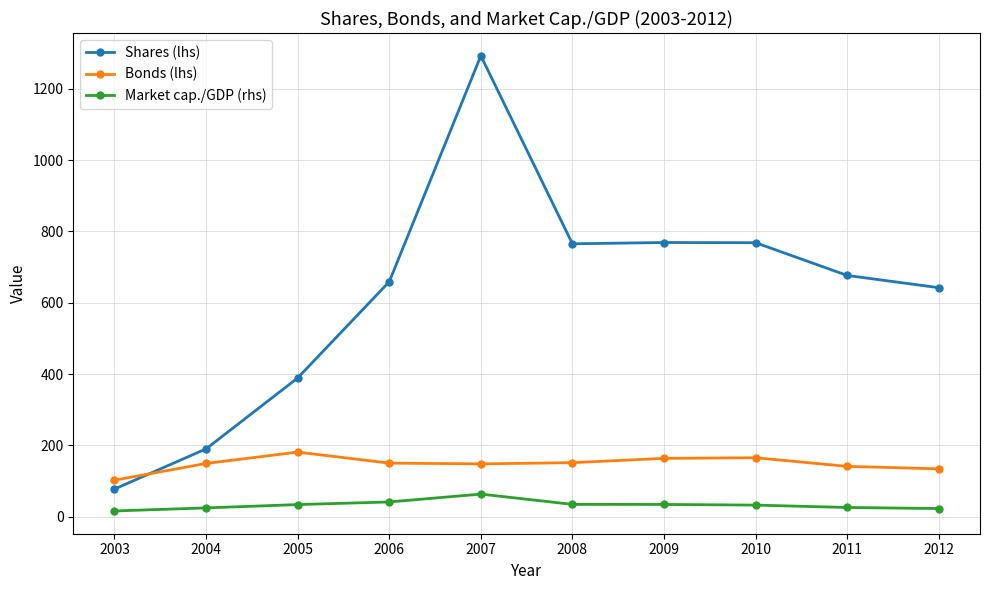

Is this an area chart (filled region under the line)?

No